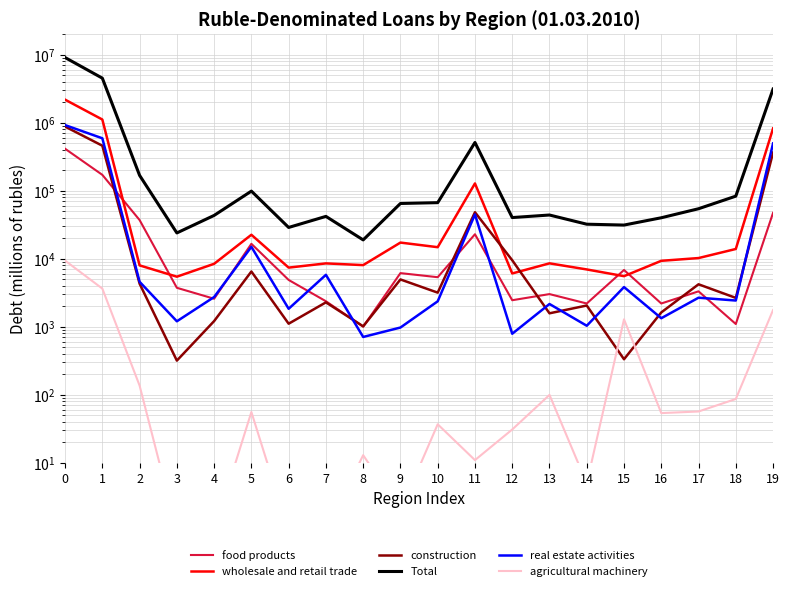

Reading left to right, transcribe all the data shown in this chart.

food products: 0=414697	1=171399	2=37142	3=3749	4=2588	5=16620	6=4890	7=2379	8=1007	9=6162	10=5366	11=22946	12=2462	13=3030	14=2204	15=6851	16=2205	17=3325	18=1101	19=47372
wholesale and retail trade: 0=2183928	1=1114803	2=8004	3=5460	4=8443	5=22565	6=7422	7=8562	8=8081	9=17318	10=14817	11=128172	12=6093	13=8578	14=6978	15=5558	16=9344	17=10257	18=13944	19=825203
construction: 0=878137	1=459638	2=4311	3=319	4=1215	5=6507	6=1112	7=2290	8=1018	9=4973	10=3182	11=48373	12=9525	13=1581	14=2059	15=334	16=1629	17=4221	18=2664	19=364325
Total: 0=9080461	1=4520589	2=168347	3=24005	4=43427	5=98862	6=28895	7=42028	8=18960	9=65056	10=66883	11=512511	12=40391	13=44023	14=32263	15=31333	16=40109	17=54444	18=83380	19=3125672
real estate activities: 0=923200	1=590796	2=4593	3=1207	4=2743	5=15000	6=1844	7=5816	8=710	9=977	10=2373	11=44883	12=792	13=2167	14=1038	15=3842	16=1339	17=2681	18=2437	19=496354
agricultural machinery: 0=9420	1=3648	2=137	3=1	4=1	5=56	6=1	7=1	8=13	9=2	10=37	11=11	12=31	13=100	14=5	15=1290	16=54	17=57	18=87	19=1767